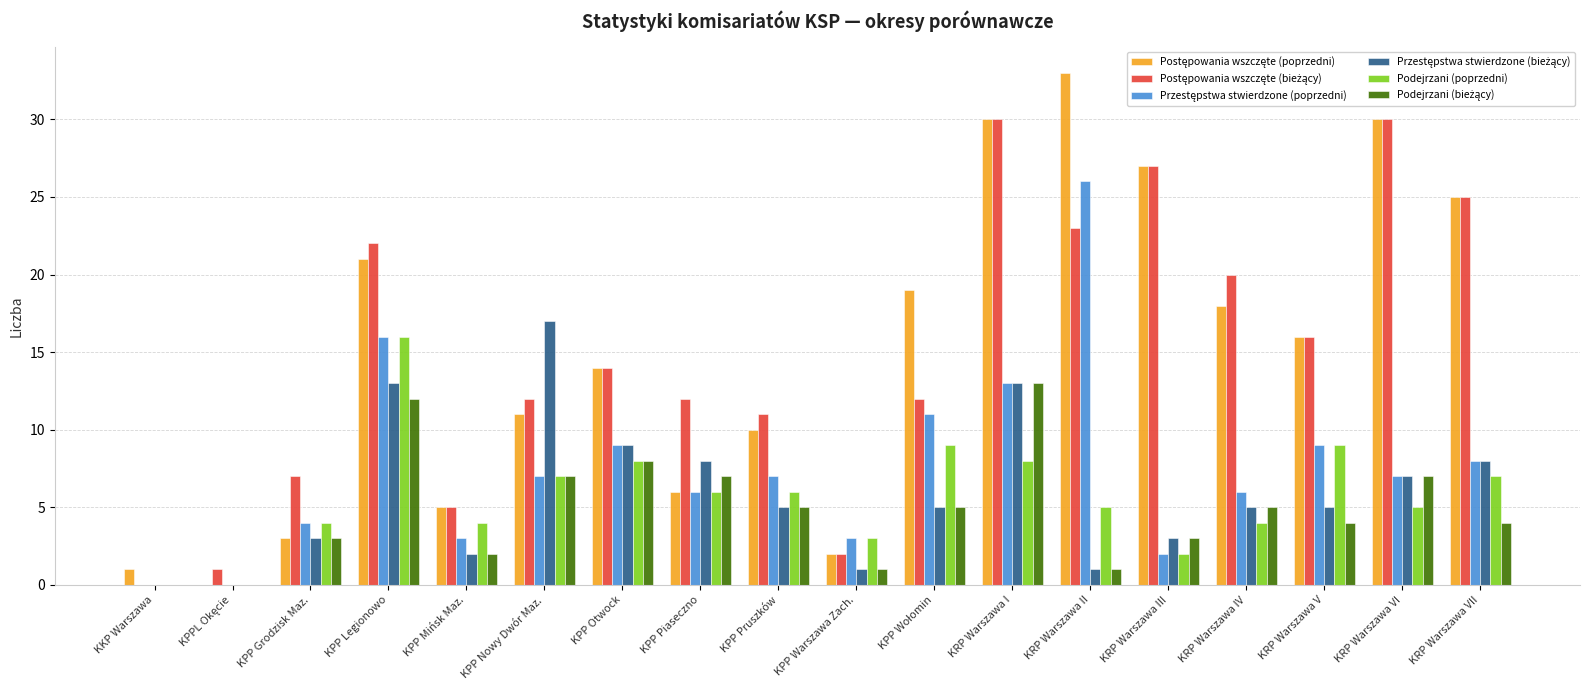

What is the sum of the Podejrzani (poprzedni) values at KPP Otwock and KPP Piaseczno?

14